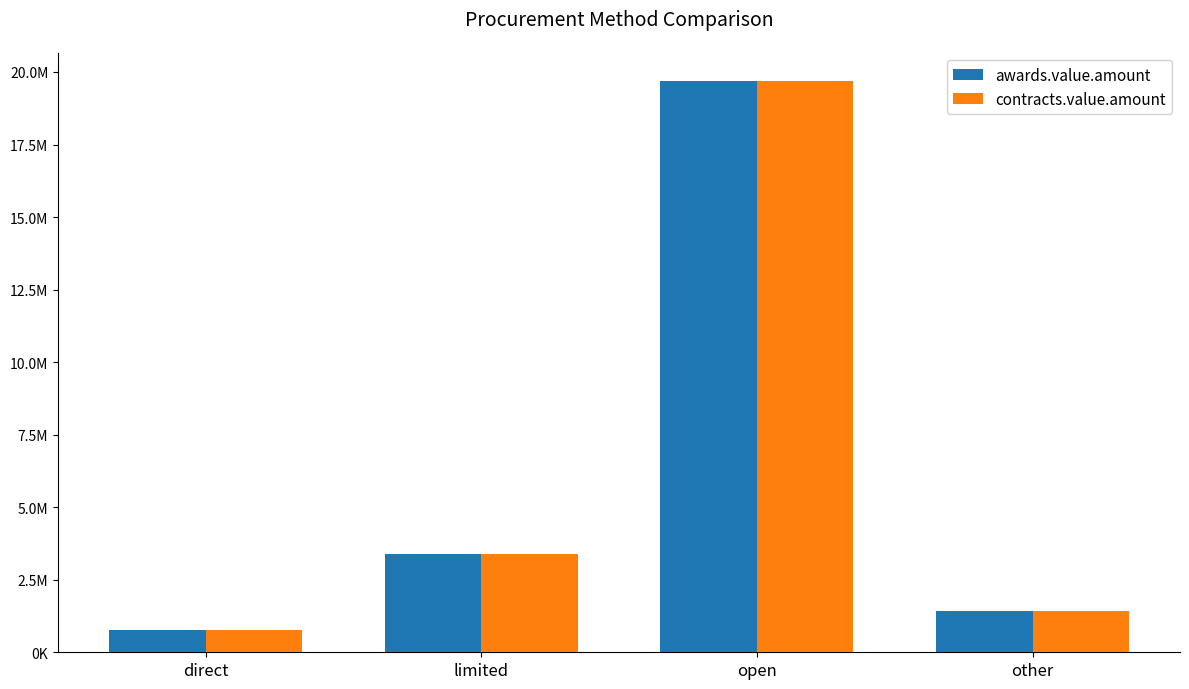

What is the approximate value of contracts.value.amount at other?

1430508.6